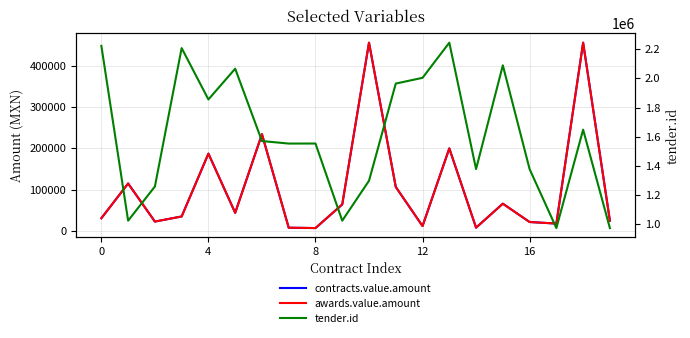

Which category has the highest value in the awards.value.amount series?

10